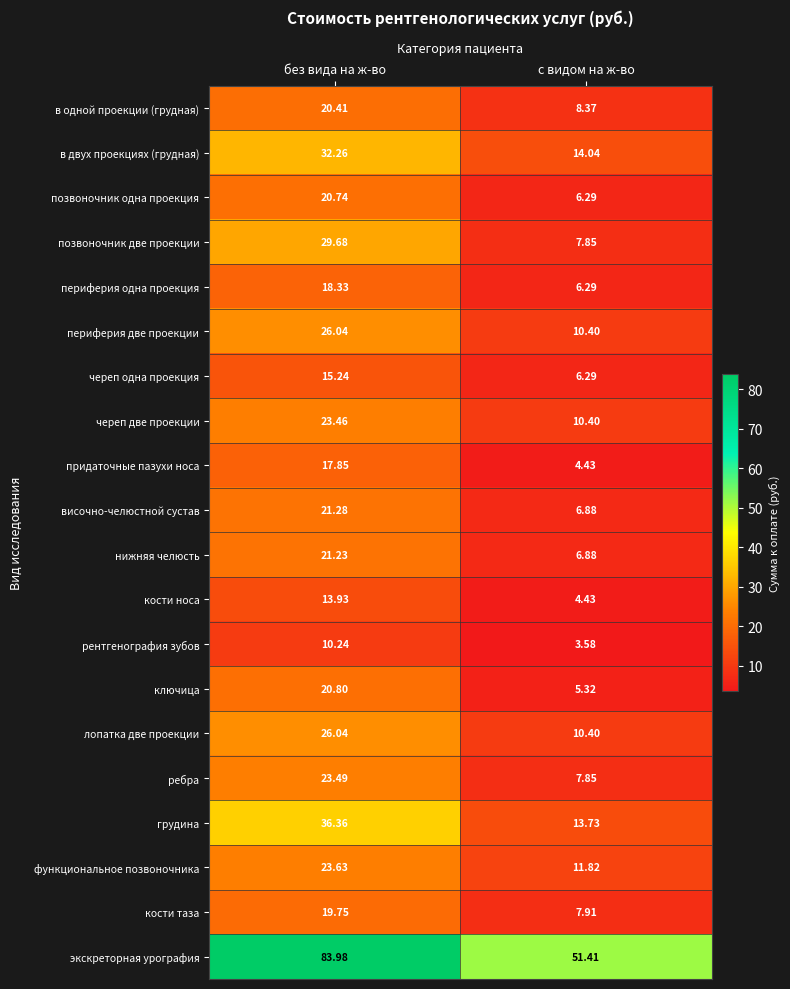

Between без вида на ж-во and с видом на ж-во, which series saw the biggest shift?

экскреторная урография